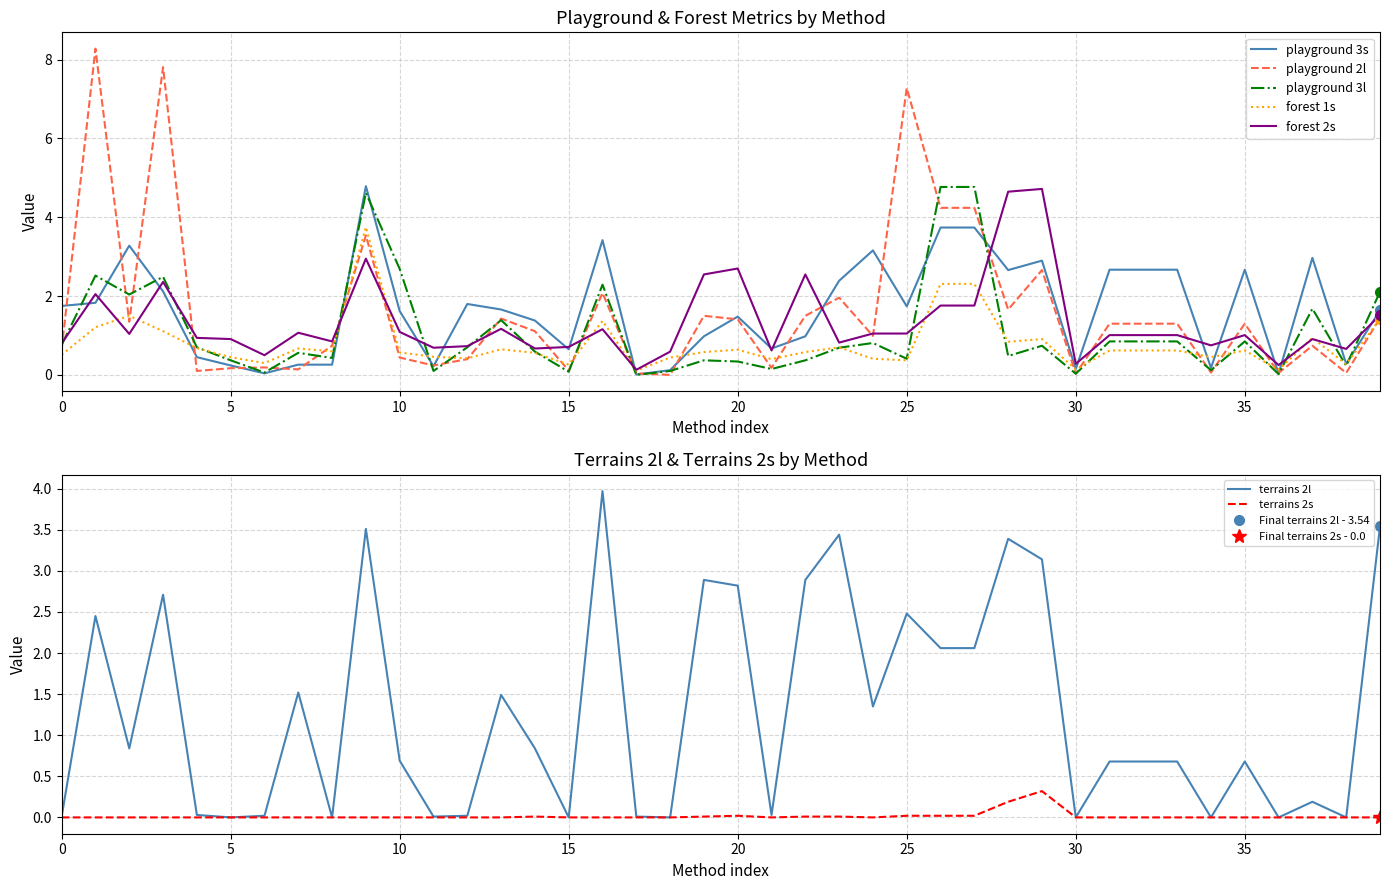

How many interior local peaks does the playground 3l series have?

11